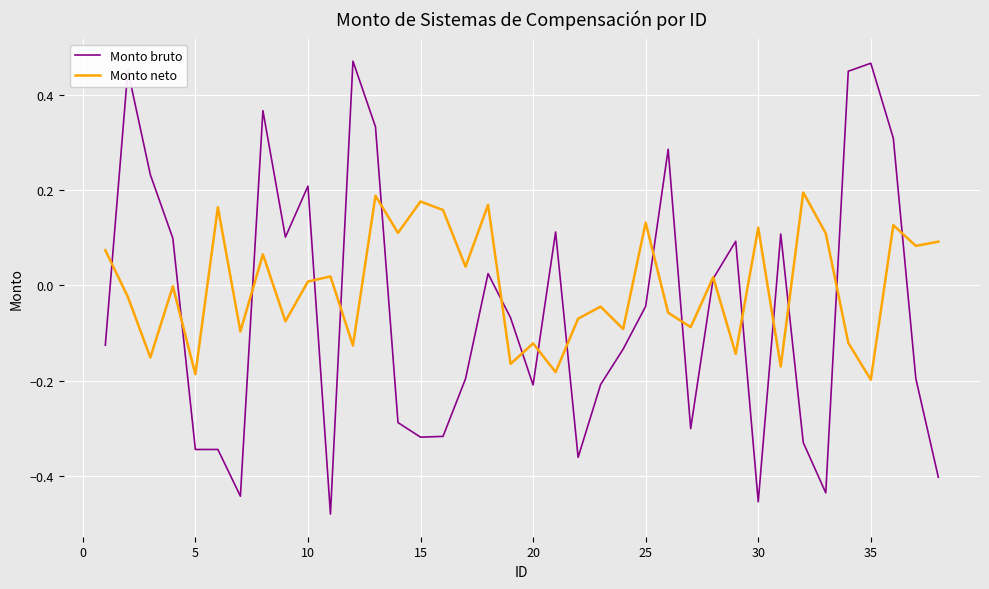

Which series has the largest total across all categories?

Monto neto